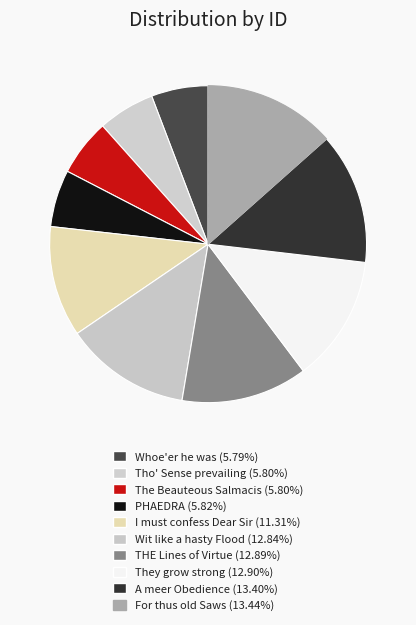

Approximately how many times larger is the value at For thus old Saws compared to Tho' Sense prevailing?

2.3